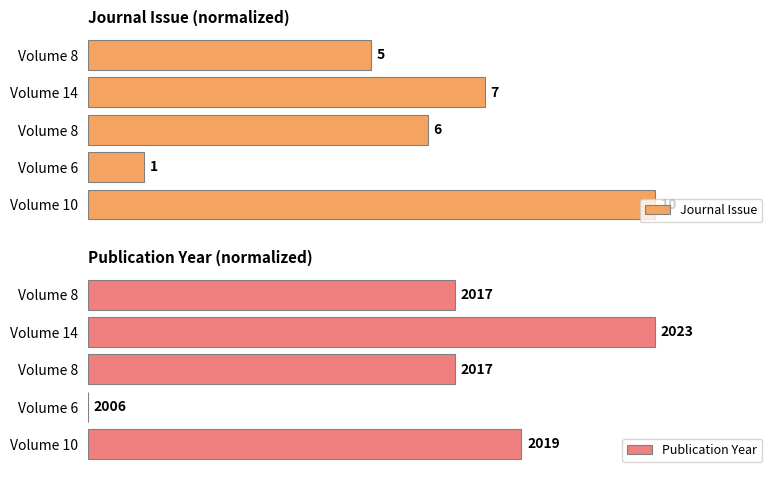

How many bars are there in total?

10